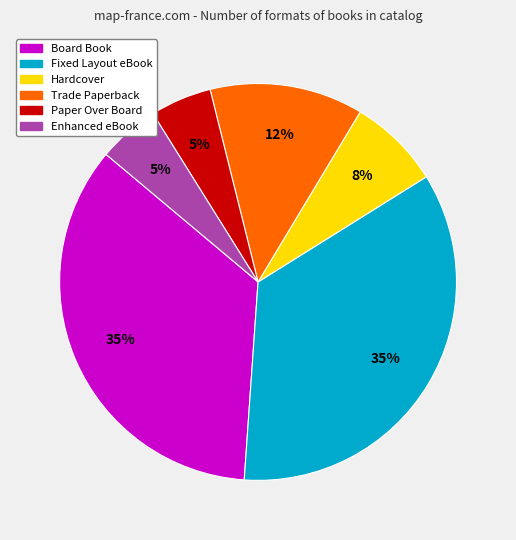

How many segments does this pie chart have?

6